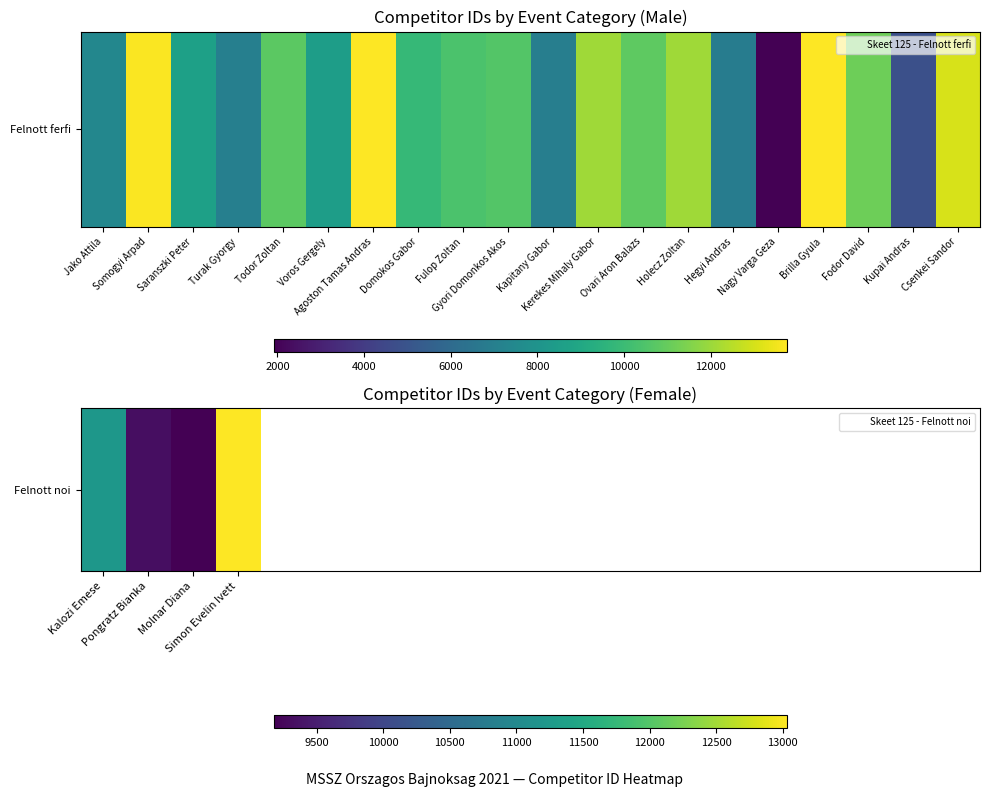

What is the difference between the maximum and minimum values?

3846.0